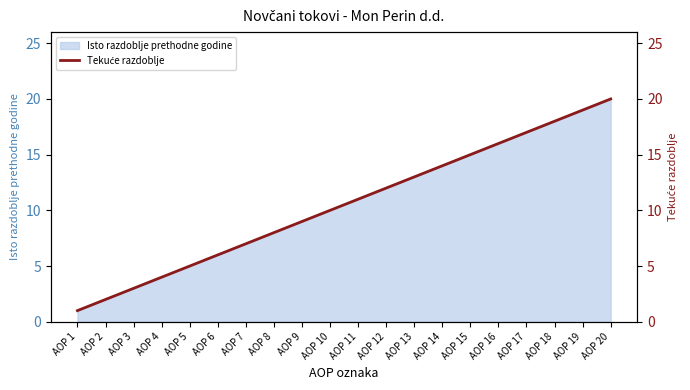

How many data points are less than 11?

10